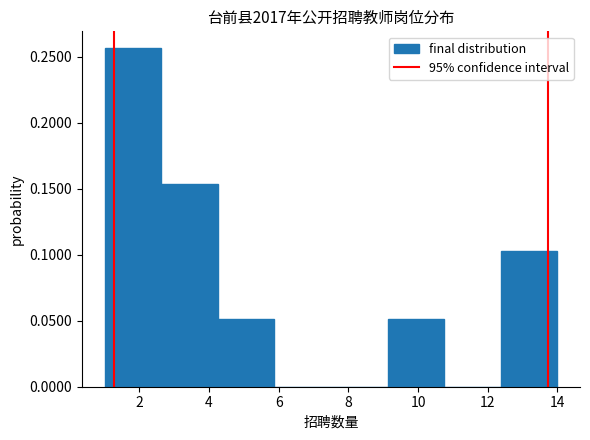

Reading left to right, transcribe this chart: for each bar, give the range it covers on the x-axis and its height. Neither the bar edges nor the heights are printed on the chart, so give them approximately, as read against the axes.

1.0 to 2.6: 0.255
2.6 to 4.2: 0.155
4.2 to 5.8: 0.050
5.8 to 7.6: 0
7.6 to 9.2: 0
9.2 to 10.8: 0.050
10.8 to 12.4: 0
12.4 to 14.0: 0.105